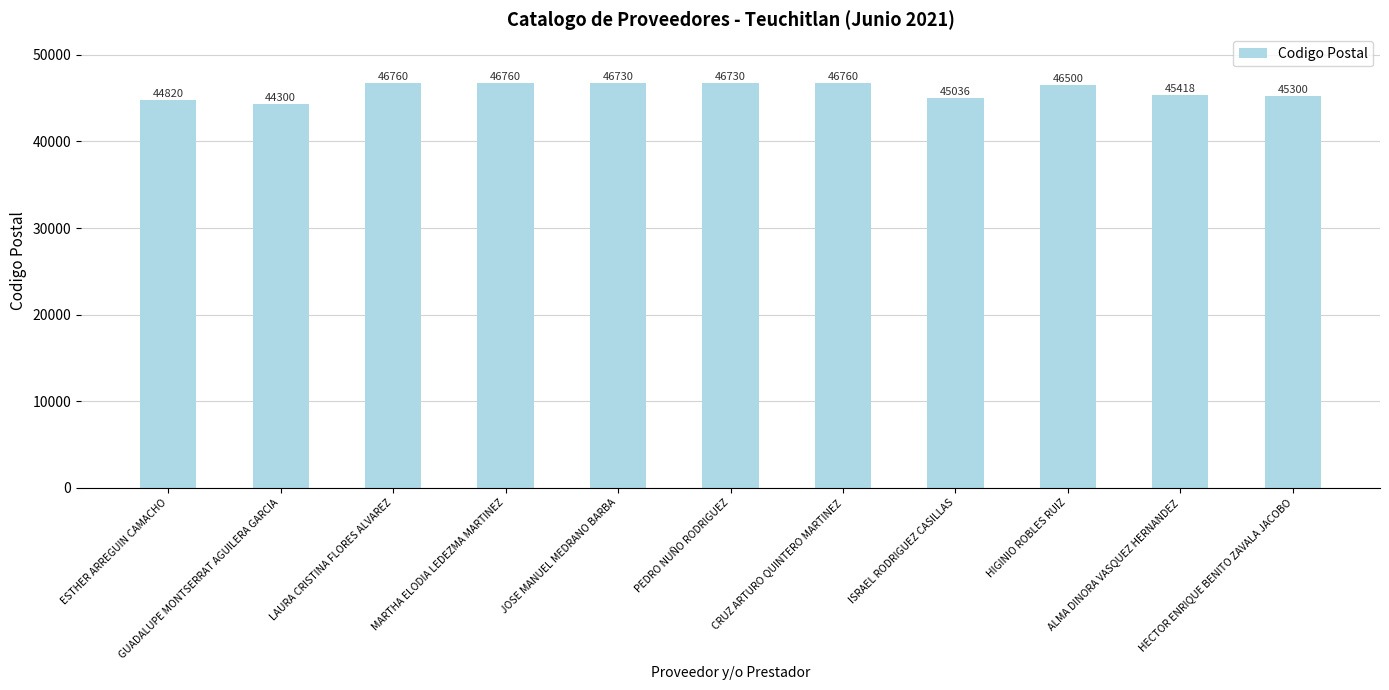

Are the bars horizontal?

No